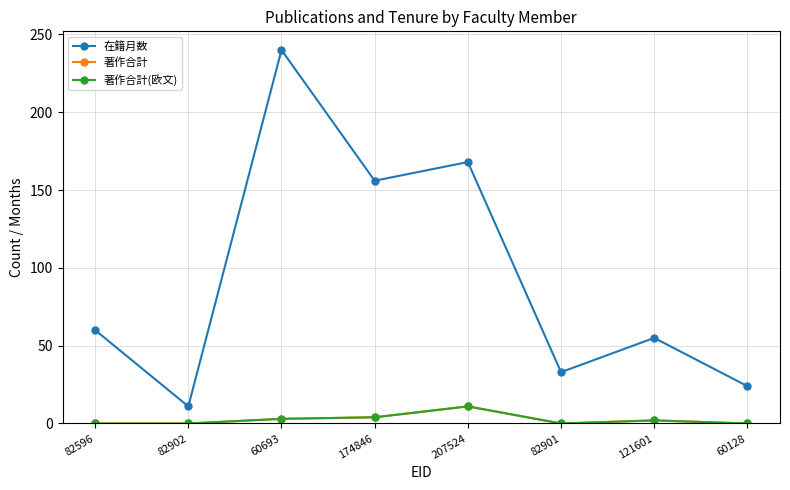

The 在籍月数 series shows 17 at 82596. True or false?

False